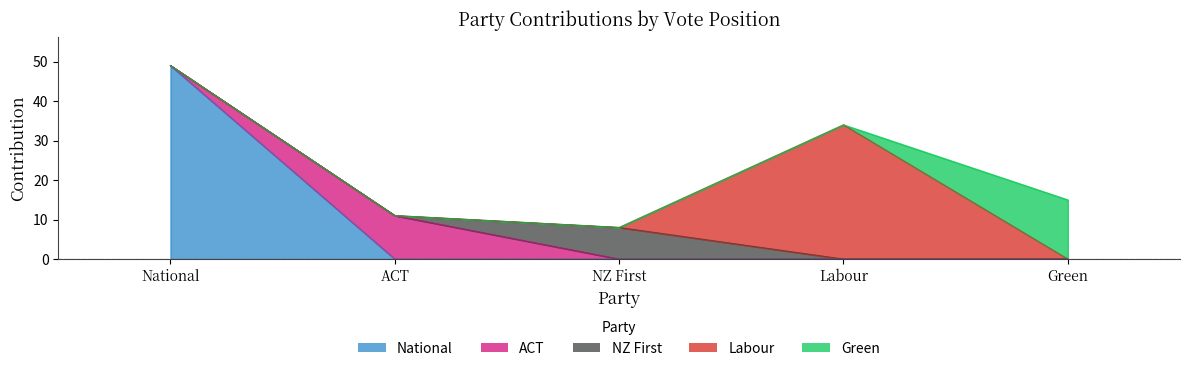

How many distinct data groups are displayed?

5